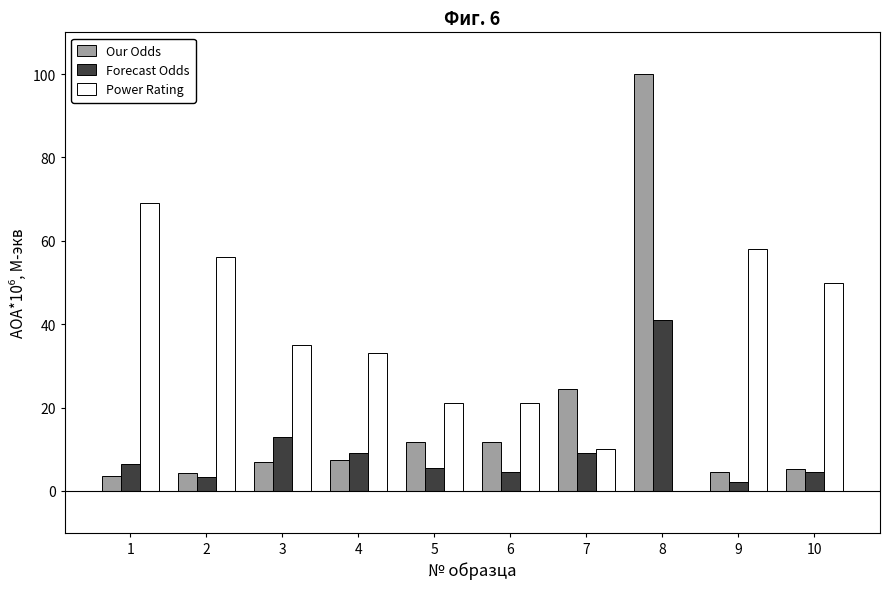

What is the sum of all Forecast Odds values?

98.5